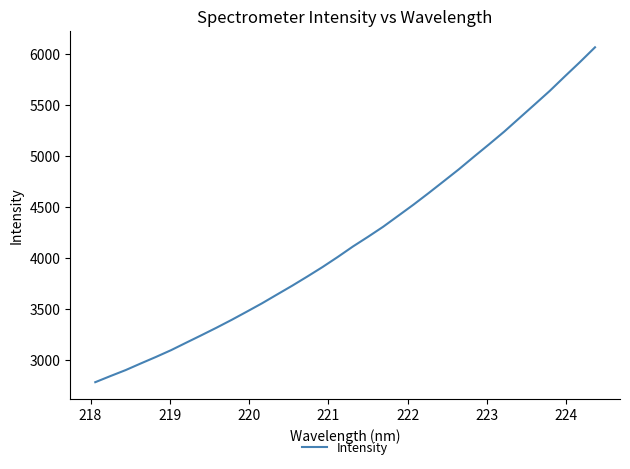

What is the maximum value shown in the chart?

6067.2